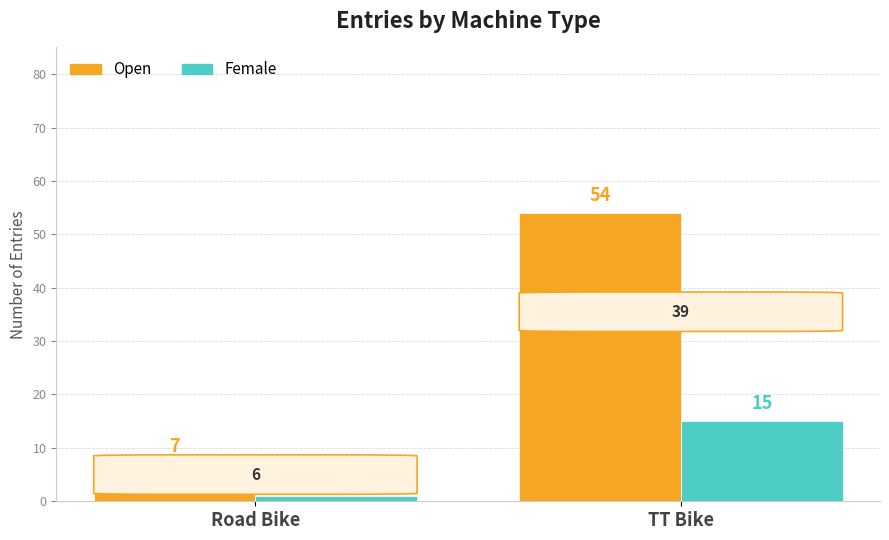

Rank the series by their average value, from highest to lowest.

Open, Female